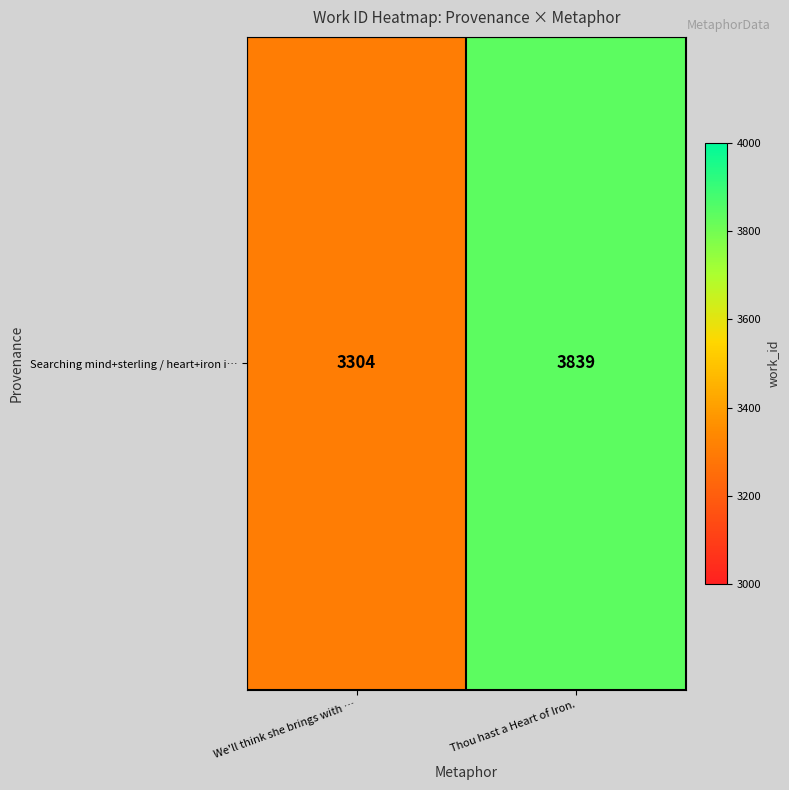

What is the maximum value shown in the chart?

3839